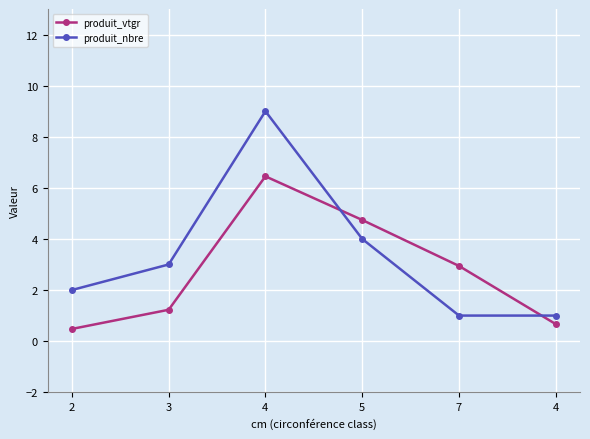

What is the average value of the produit_vtgr series?

2.8